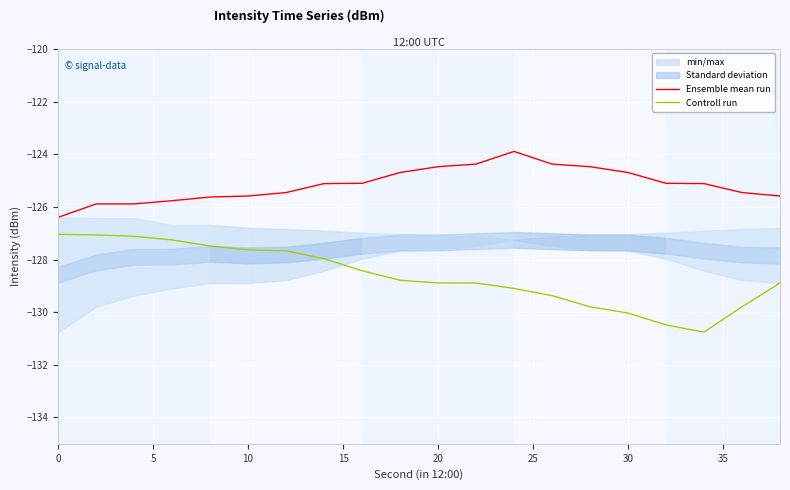

How many interior local valleys does the Controll run series have?

1